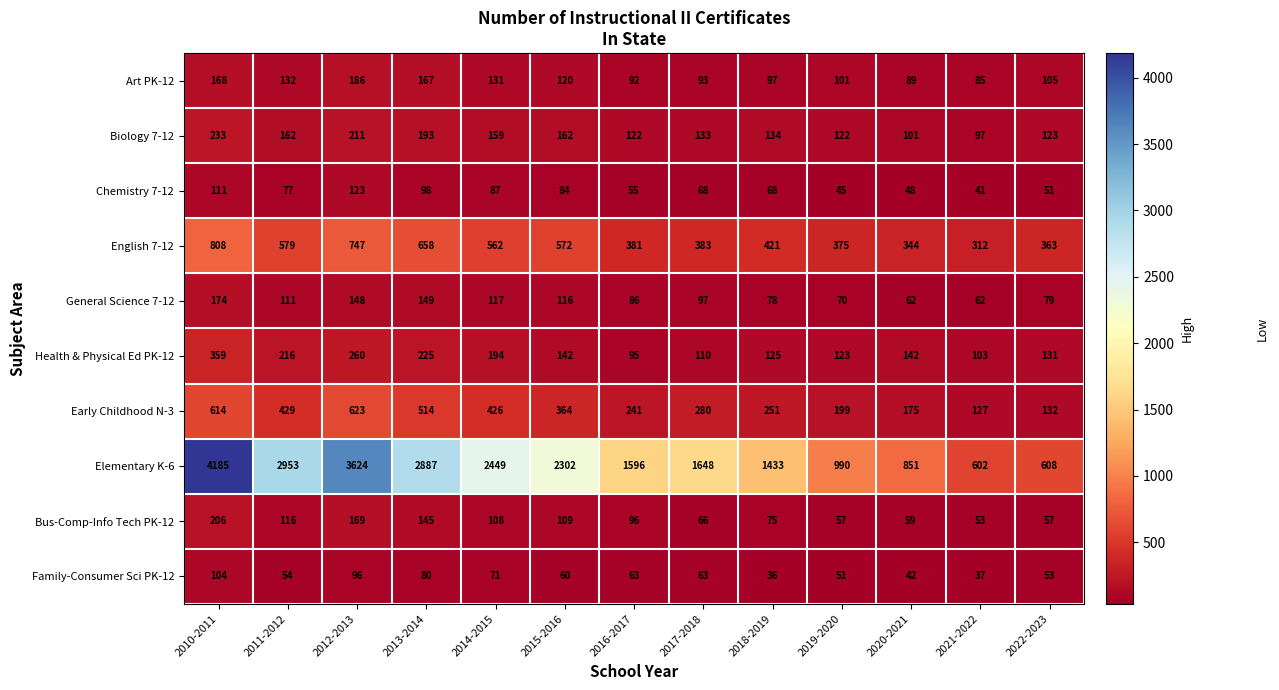

At which category is the sum across all series the highest?

2010-2011